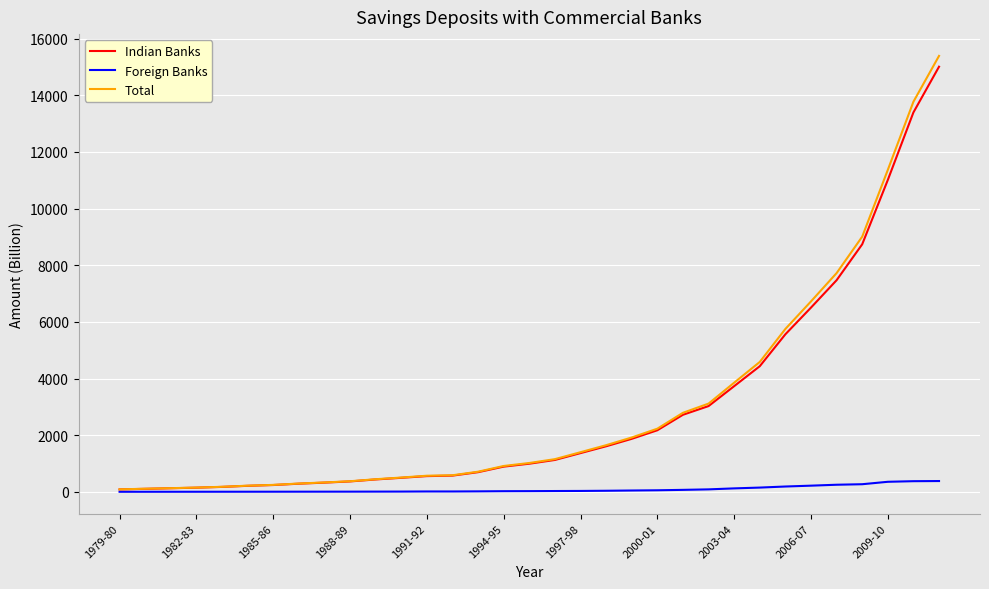

Which series has the widest spread of values?

Total